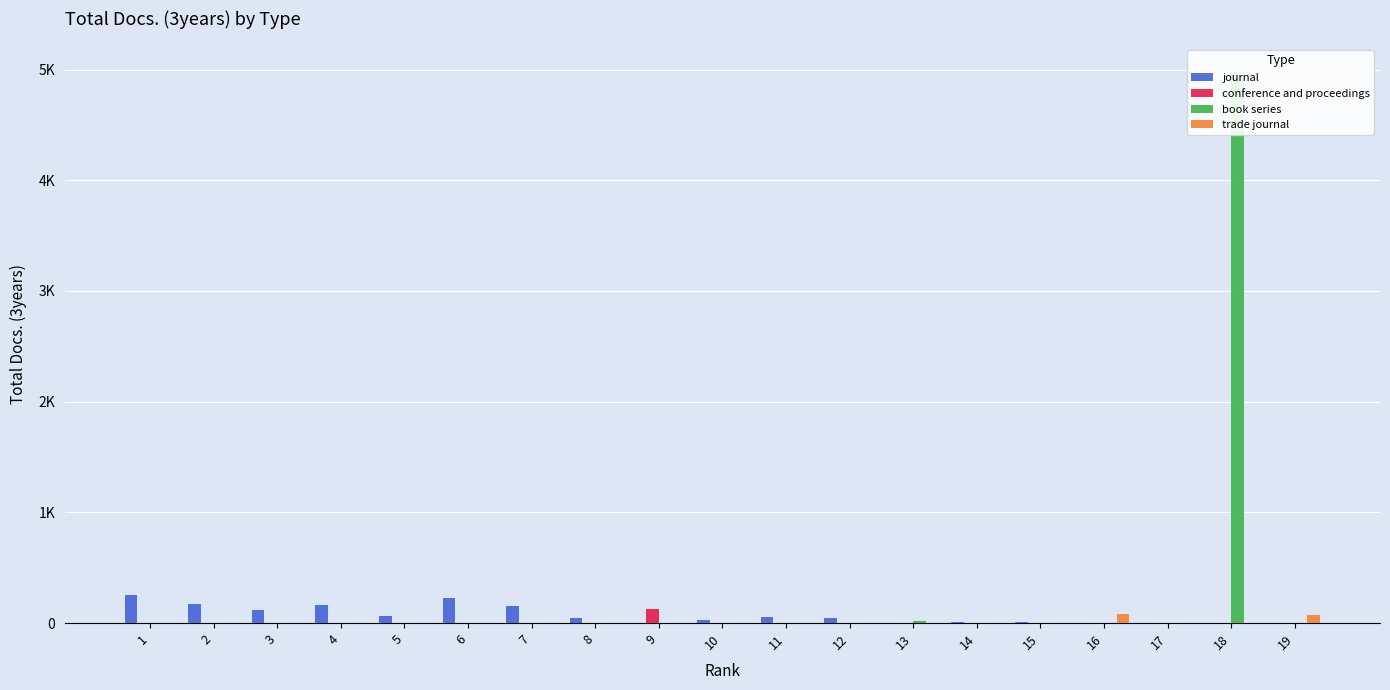

Where is book series nearest to the value 2490?

13